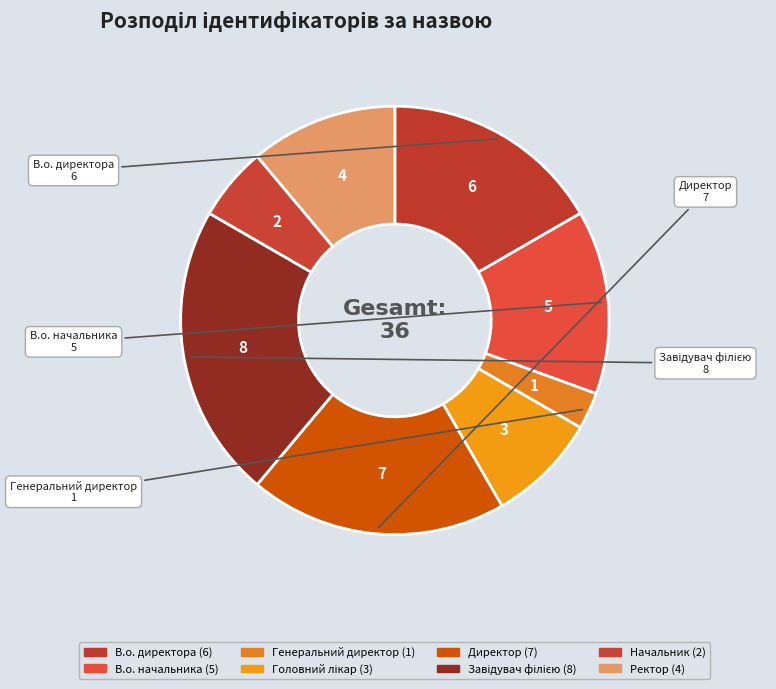

How many segments does this pie chart have?

8